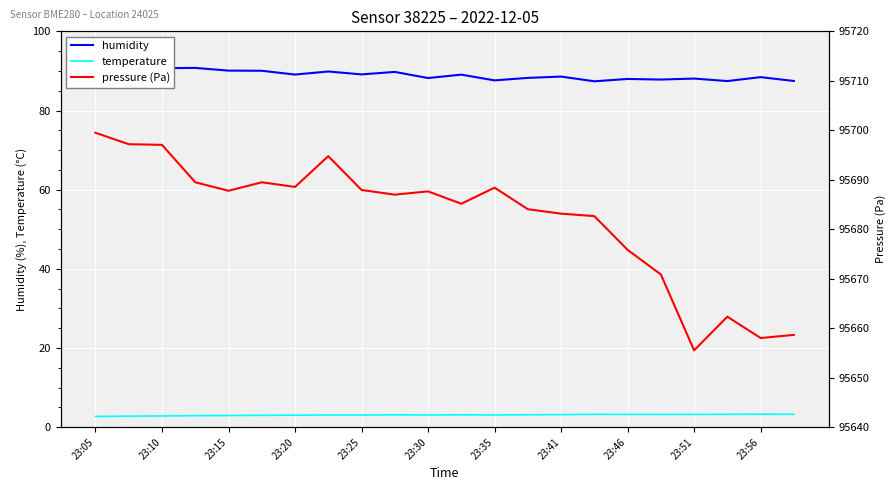

What is the minimum value for temperature?

2.7